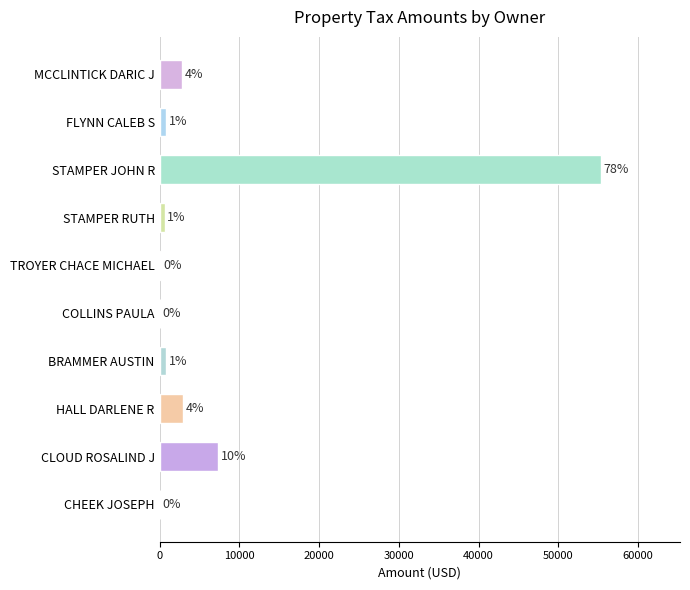

Are the bars horizontal?

Yes